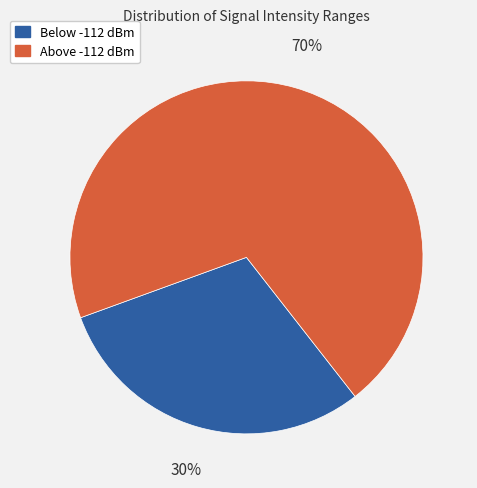

To the nearest percent, what is the difference between the largest and smallest slice percentages?

40%